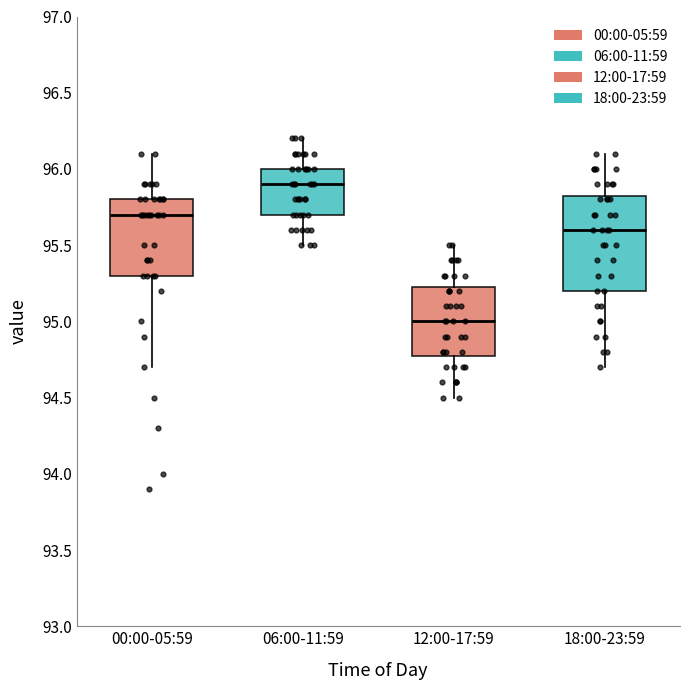

Where is the lower edge of the box for 18:00-23:59 on the y-axis? The values are not printed on the chart, so give them approximately, as read against the axis.

95.20